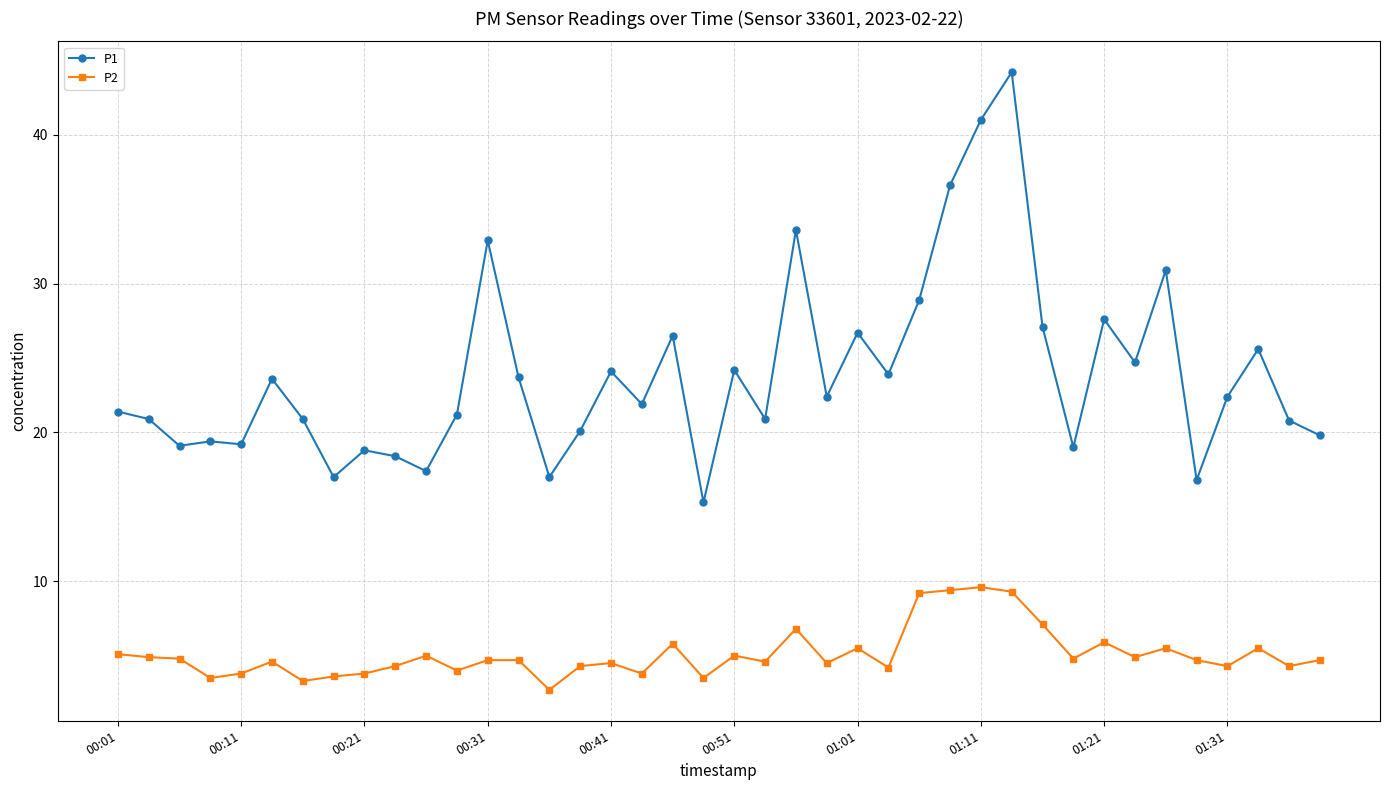

What is the greatest value displayed?

44.2